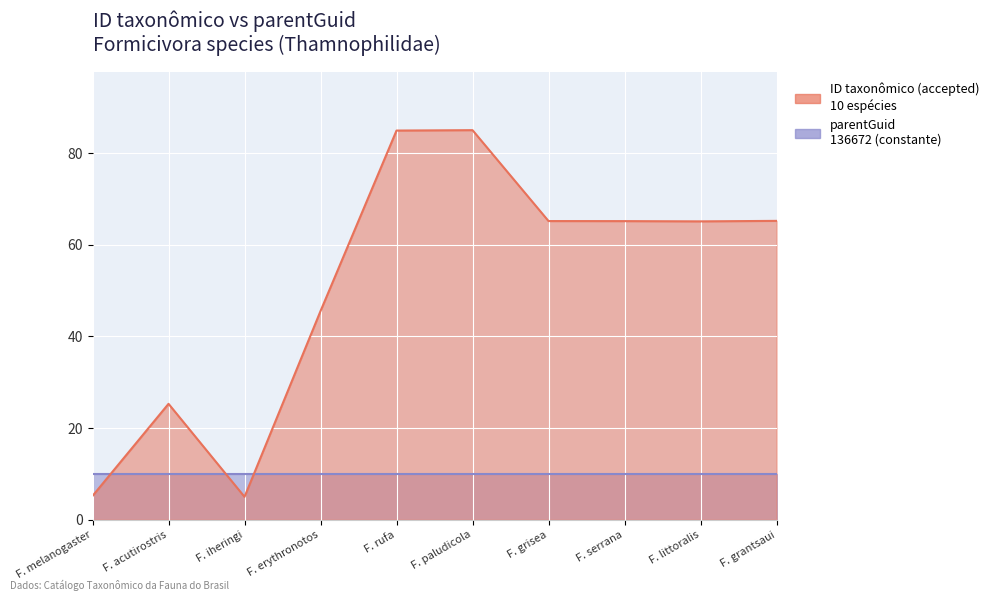

What is the difference between the maximum and minimum values?

80.0